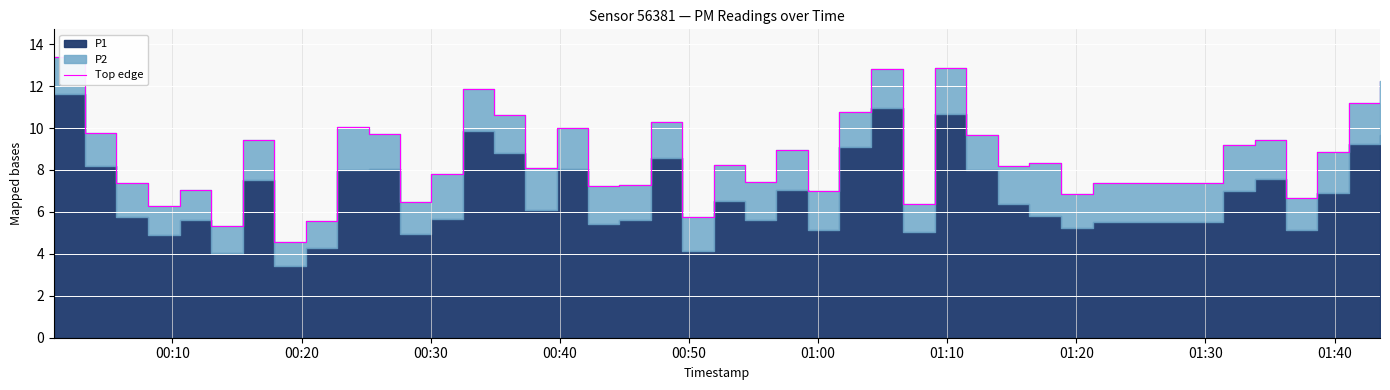

The value at 23 is 1.8. True or false?

False